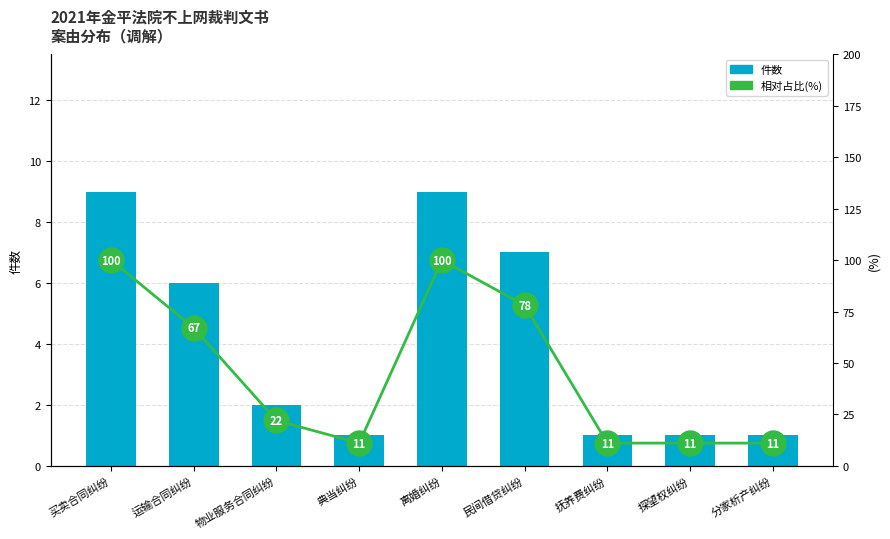

What is the minimum value shown in the chart?

1